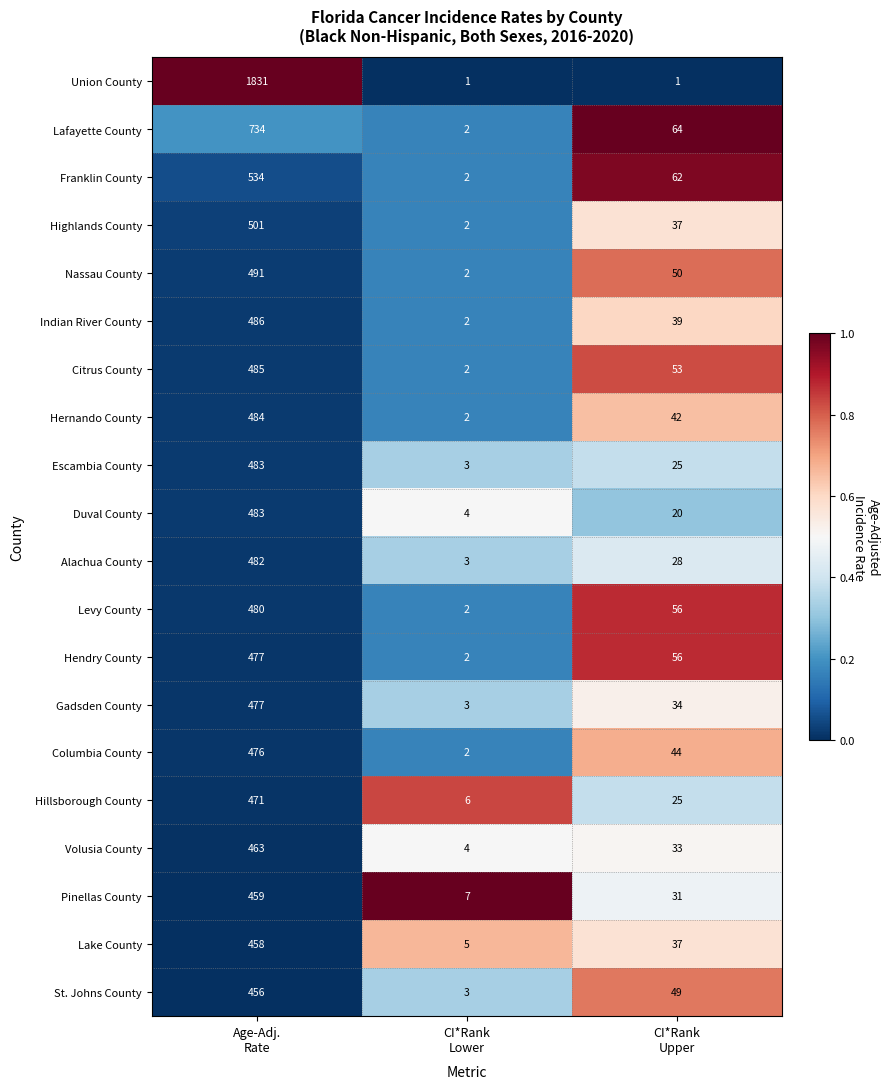

What is the maximum value shown in the chart?

1831